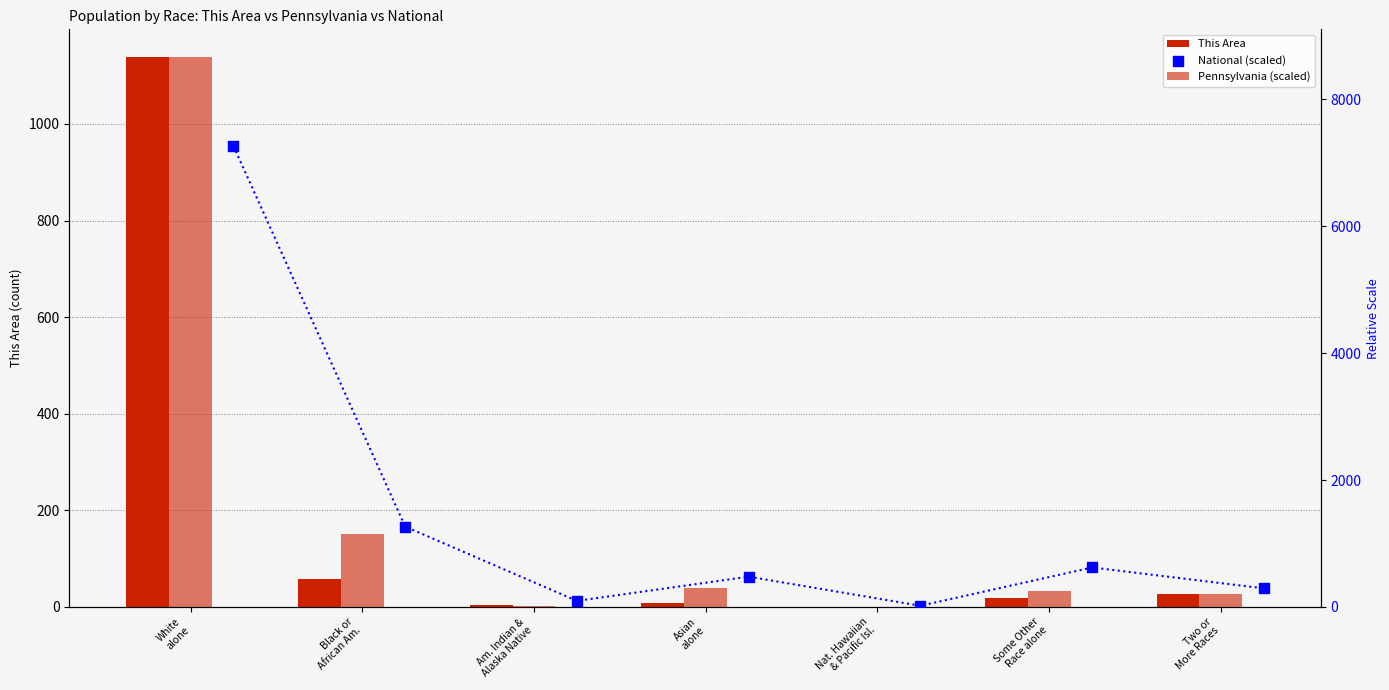

What are all the series names shown in the legend?

This Area, Pennsylvania (scaled), National (scaled)